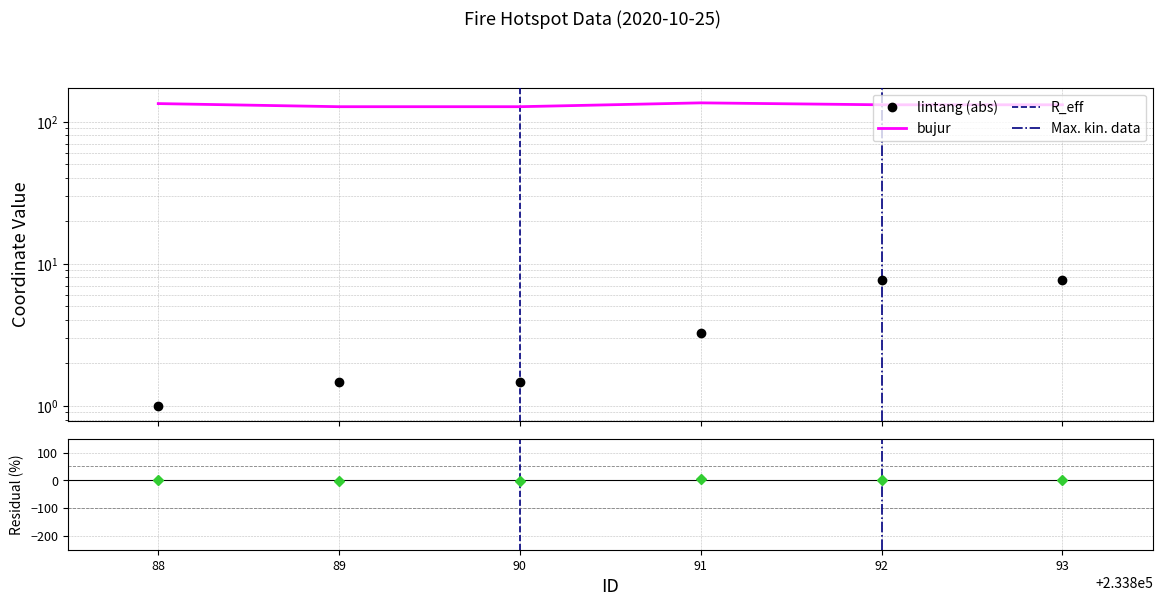

What is the value of the lintang point at the 4th from the left?

3.3